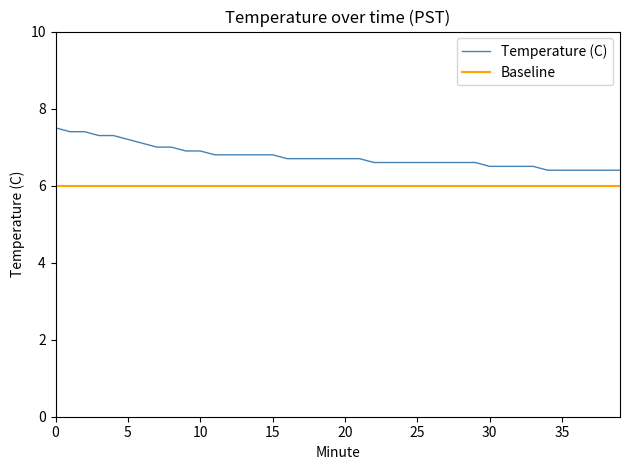

What is the highest value of the Temperature (C) series?

7.5